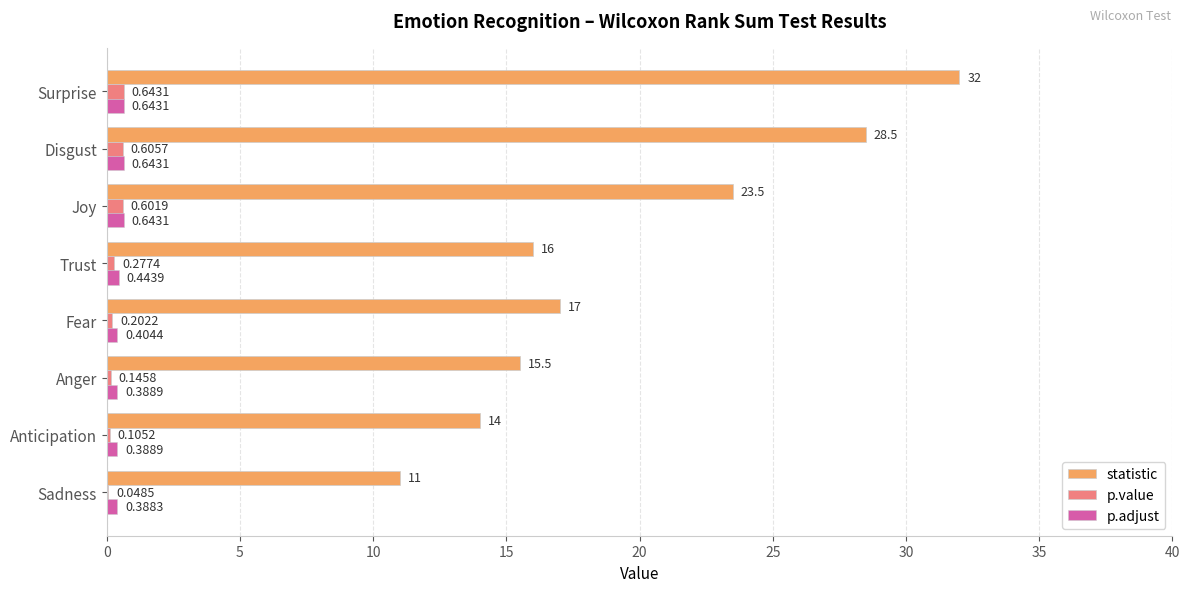

Which series has the widest spread of values?

statistic